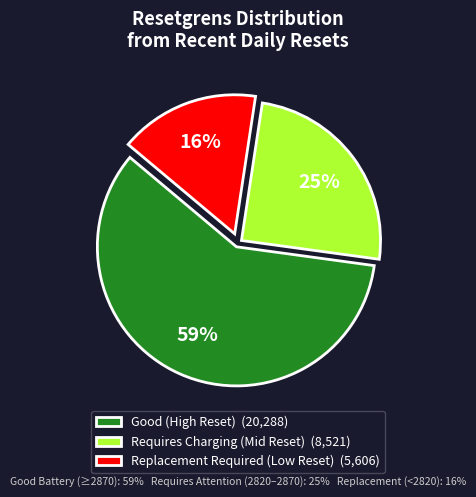

Combined, do Replacement Required (Low Reset) (5,606) and Good (High Reset) (20,288) account for over 50%?

Yes